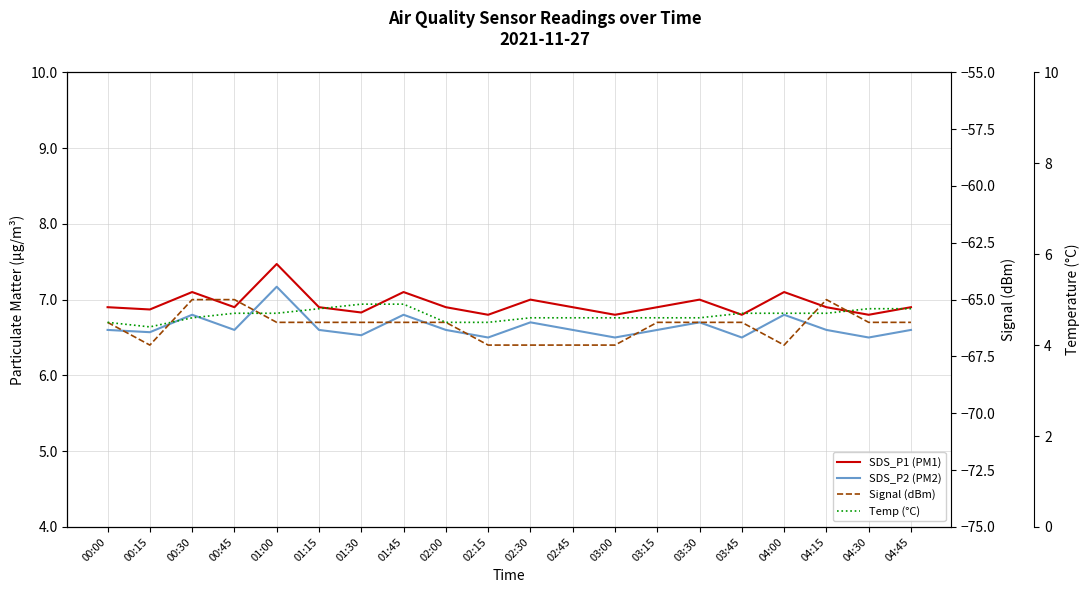

Between 00:15 and 04:00, which is larger?

04:00